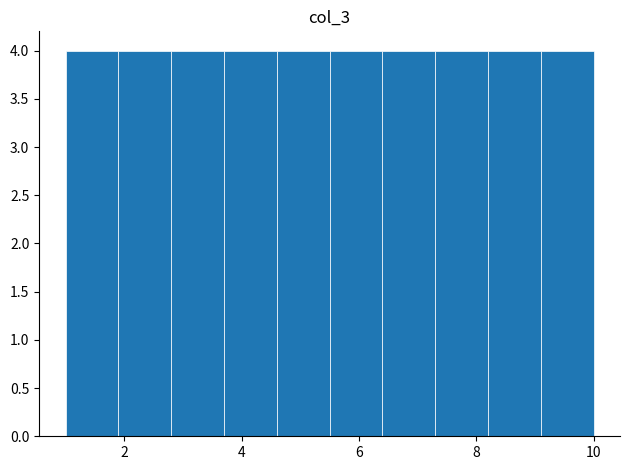

Reading left to right, list every bar in this chart as the range it spans on the x-axis followed by its height. Neither the bar edges nor the heights are printed on the chart, so give them approximately, as read against the axes.

1.0 to 1.9: 4
1.9 to 2.8: 4
2.8 to 3.7: 4
3.7 to 4.6: 4
4.6 to 5.5: 4
5.5 to 6.4: 4
6.4 to 7.3: 4
7.3 to 8.2: 4
8.2 to 9.1: 4
9.1 to 10.0: 4